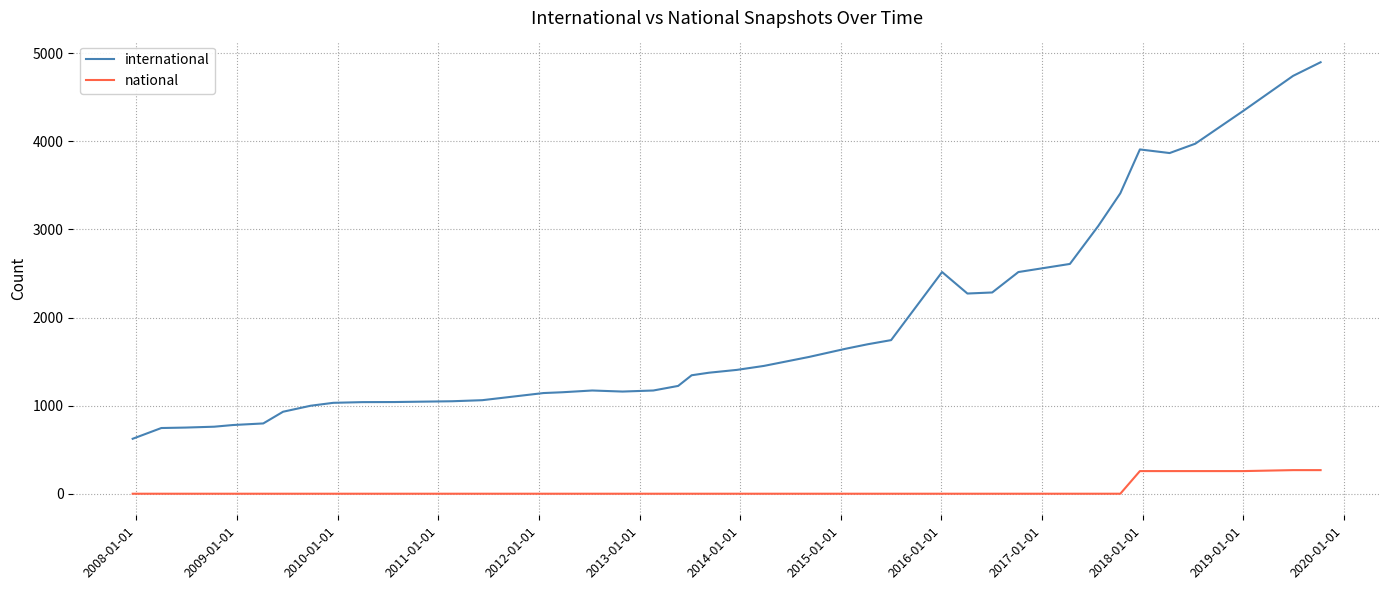

What is the maximum value for national?

268